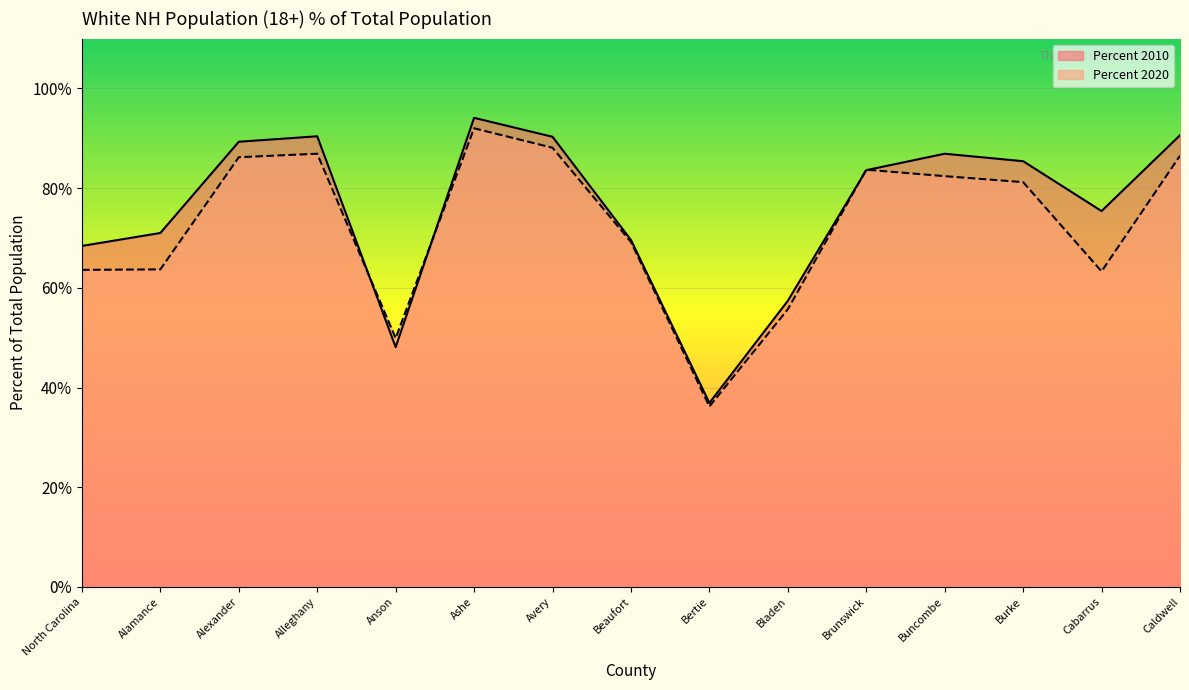

True or false: Percent 2020 has a value of 9.6 at Bertie.

False